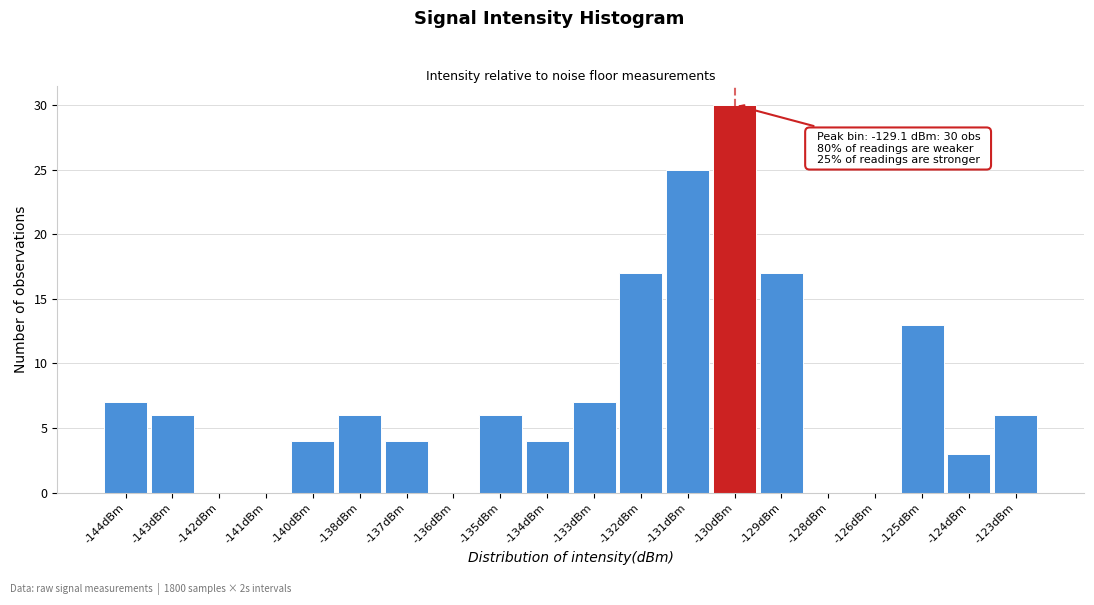

Reading left to right, list all the values displayed in this chart.

-144dBm=7	-143dBm=6	-142dBm=0	-141dBm=0	-140dBm=4	-138dBm=6	-137dBm=4	-136dBm=0	-135dBm=6	-134dBm=4	-133dBm=7	-132dBm=17	-131dBm=25	-130dBm=30	-129dBm=17	-128dBm=0	-126dBm=0	-125dBm=13	-124dBm=3	-123dBm=6